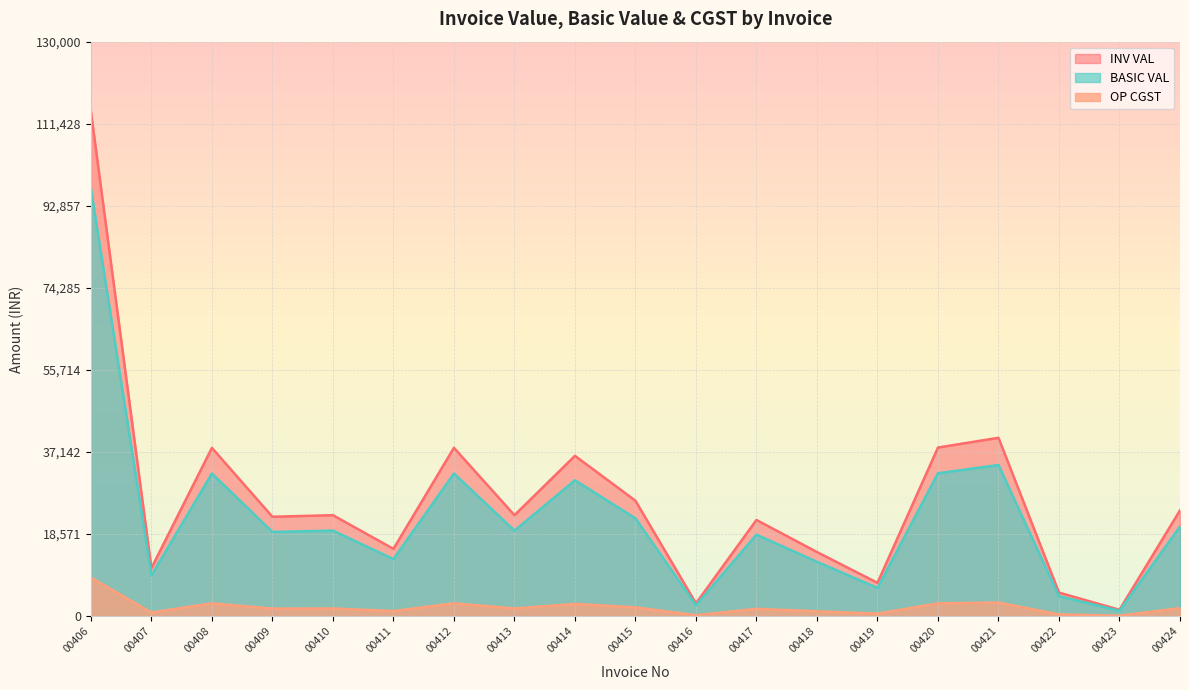

What is the average value of the INV VAL series?

26481.8